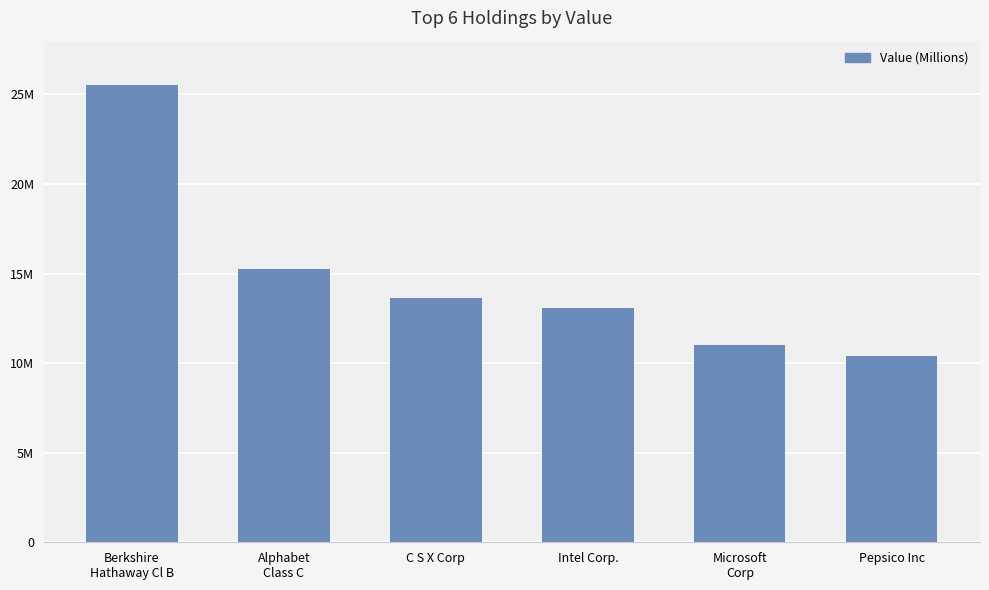

What is the label of the 4th bar from the left?

Intel Corp.